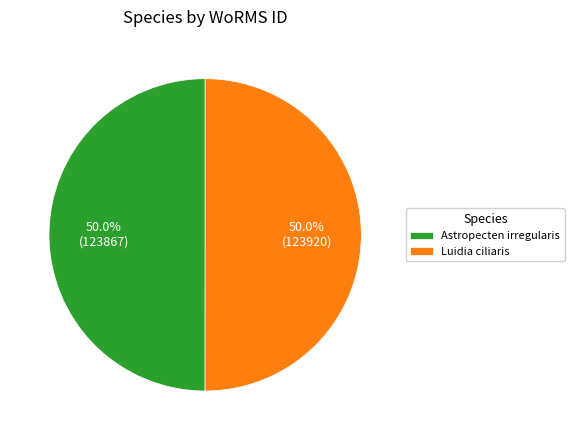

To the nearest percent, what portion does Astropecten irregularis represent?

50%